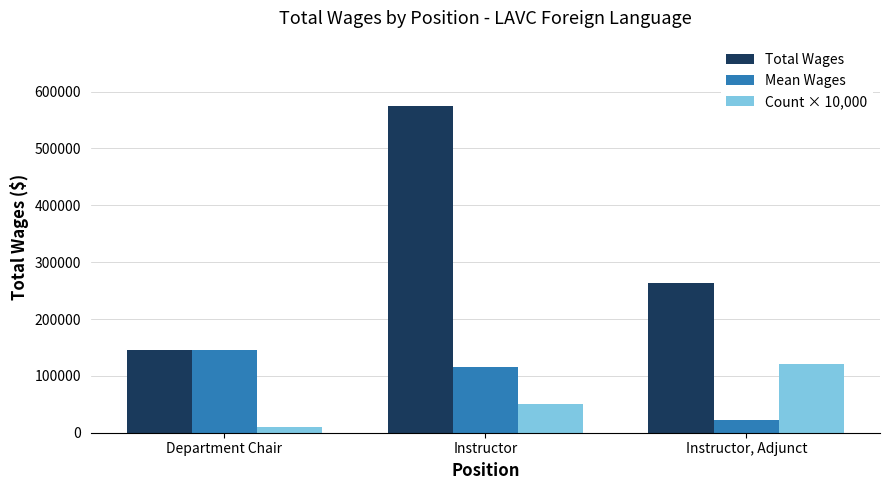

How many Count × 10,000 values are between 10000 and 120000?

3